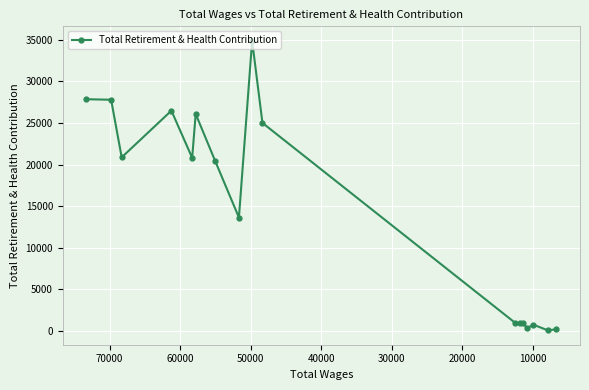

How many points are lower than both their immediate neighbors (excluding endpoints)?

5